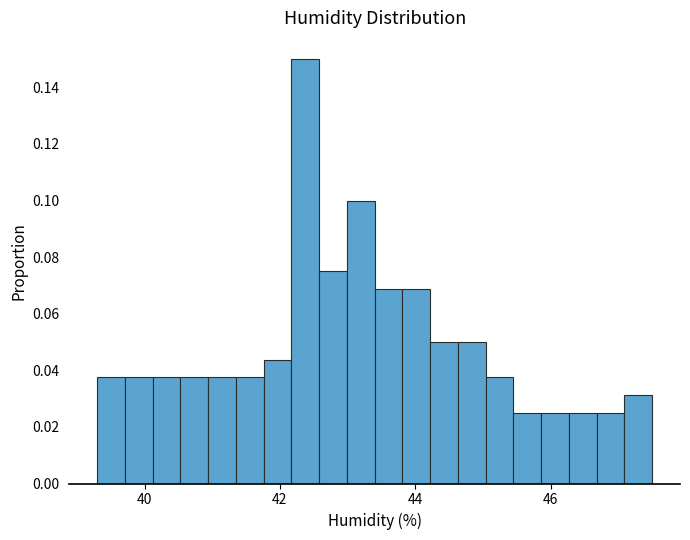

Read against the x-axis, roughly where is the centre of the tallest bar?

42.4